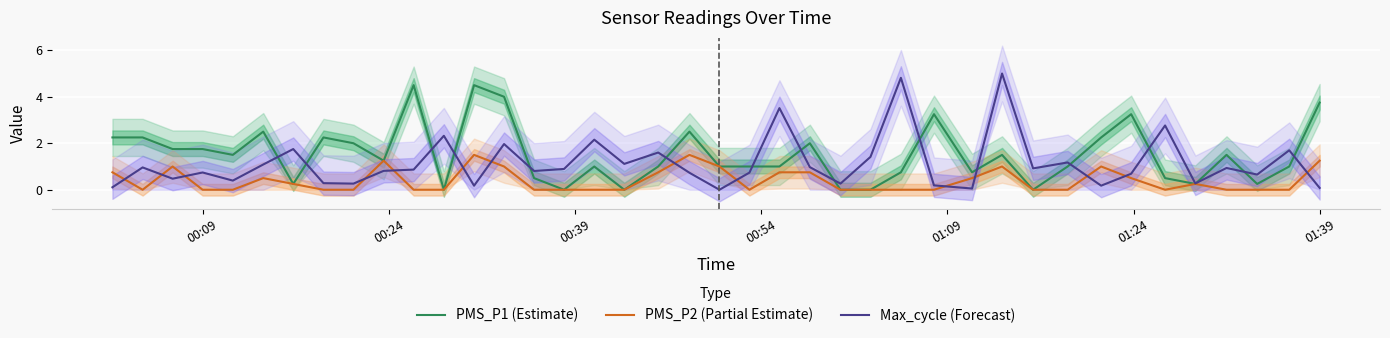

Does the chart display data point markers on the line(s)?

No